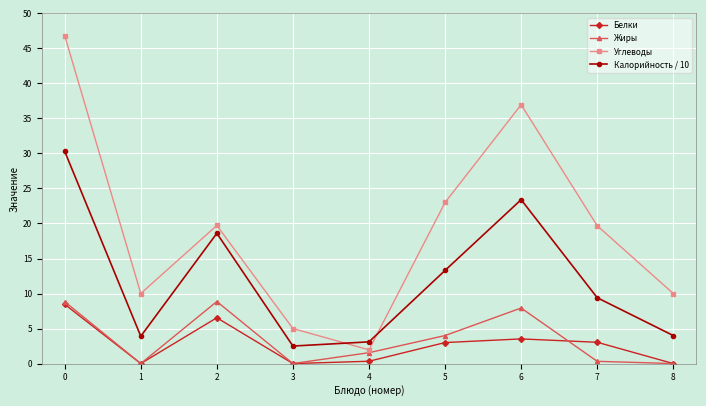

What is the difference between the highest and lowest values at 8?

10.0